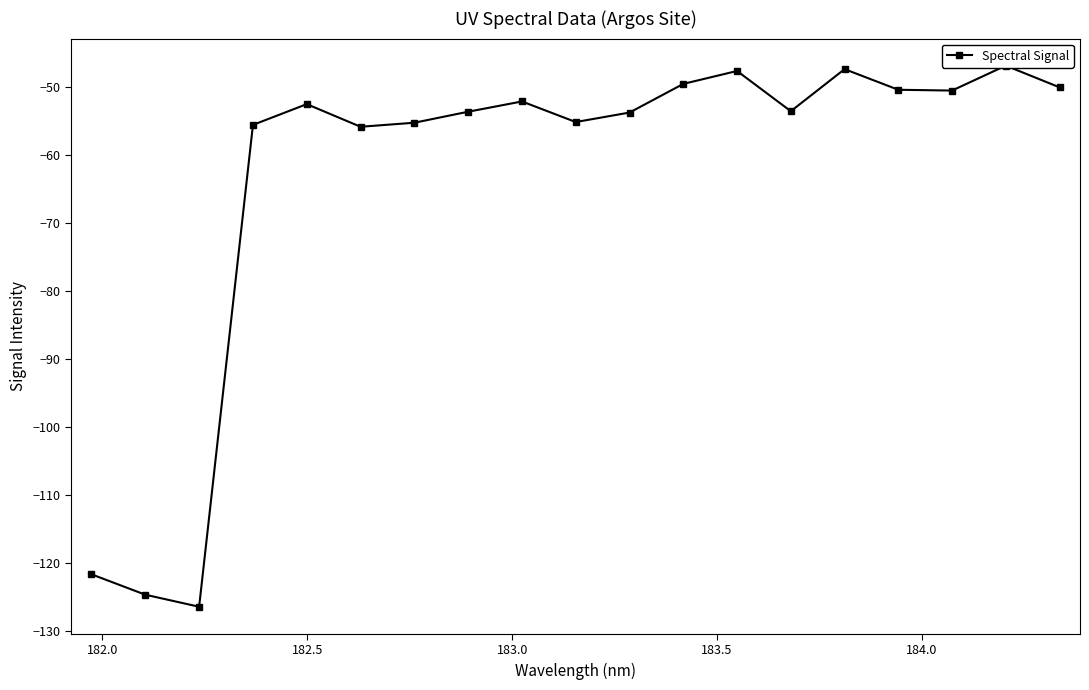

What is the smallest value displayed?

-126.5